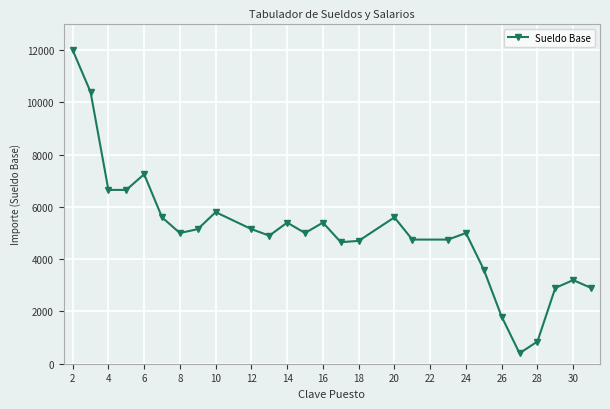

Does the chart have visible grid lines?

Yes